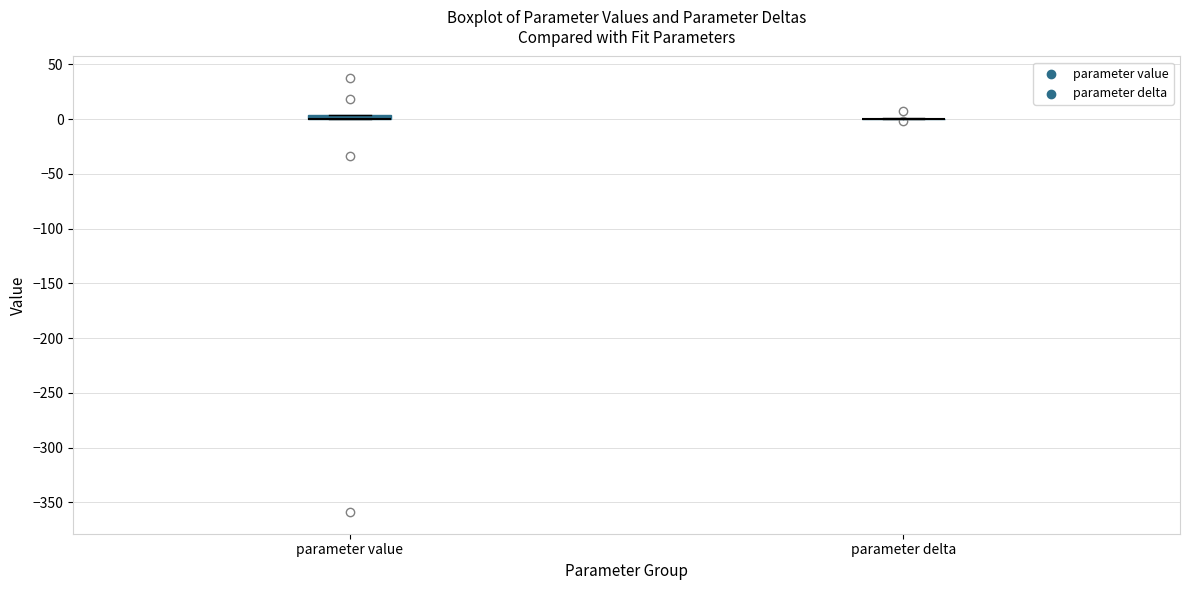

Where is the lower edge of the box for parameter value on the y-axis? The values are not printed on the chart, so give them approximately, as read against the axis.

0